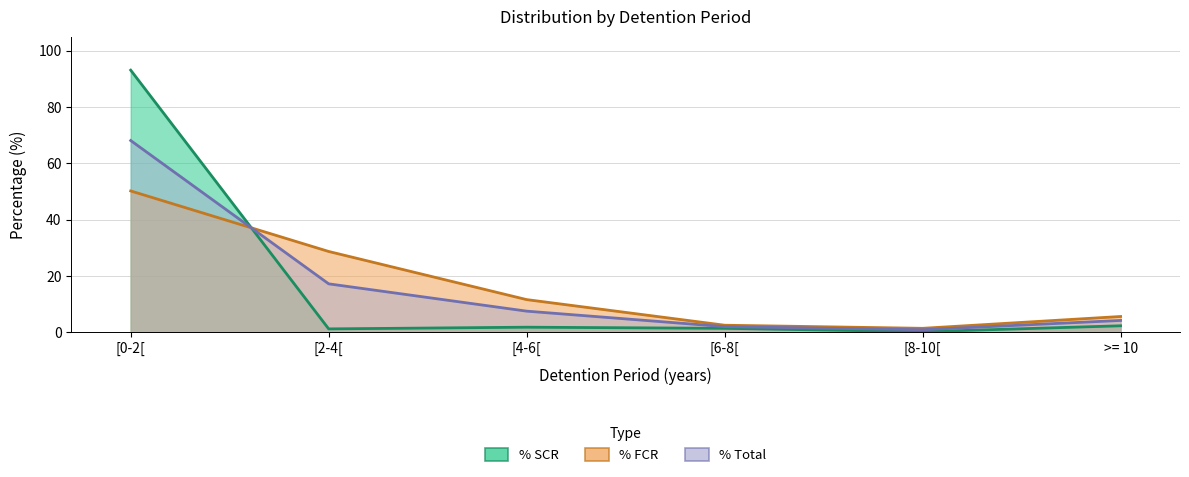

What is the average value of the % FCR series?

16.7